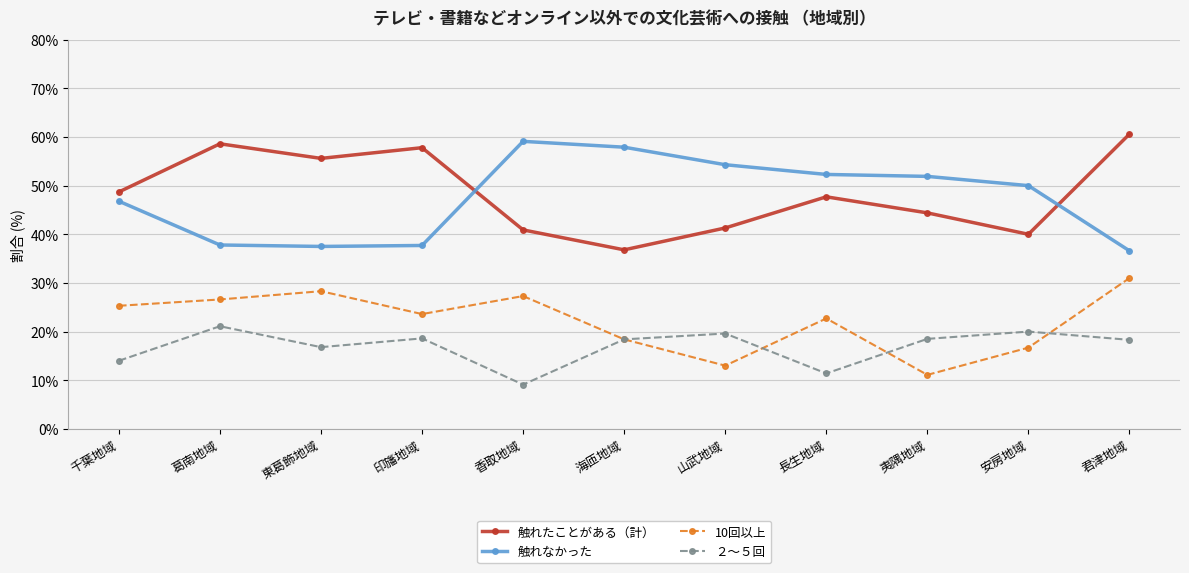

Count the number of data series in this chart.

4